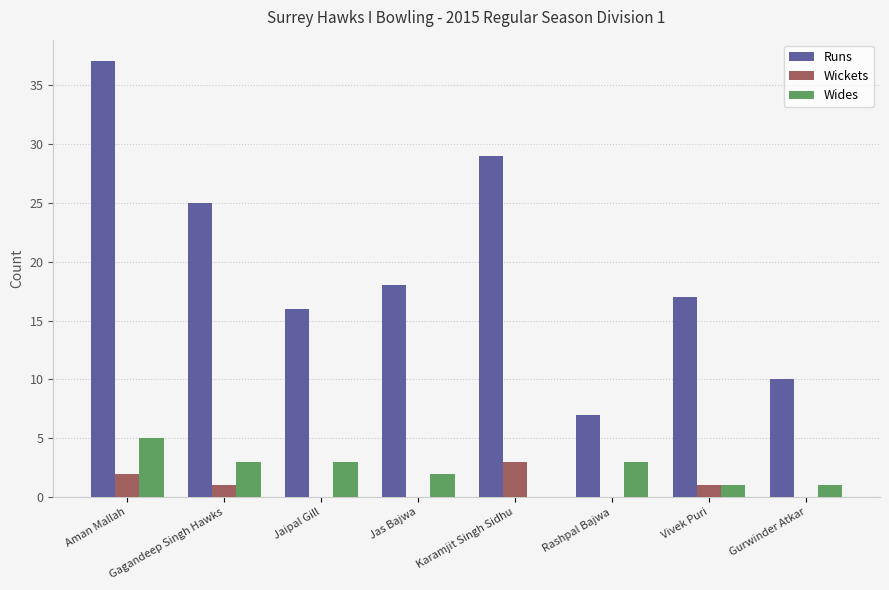

What is the sum of all Runs values?

159